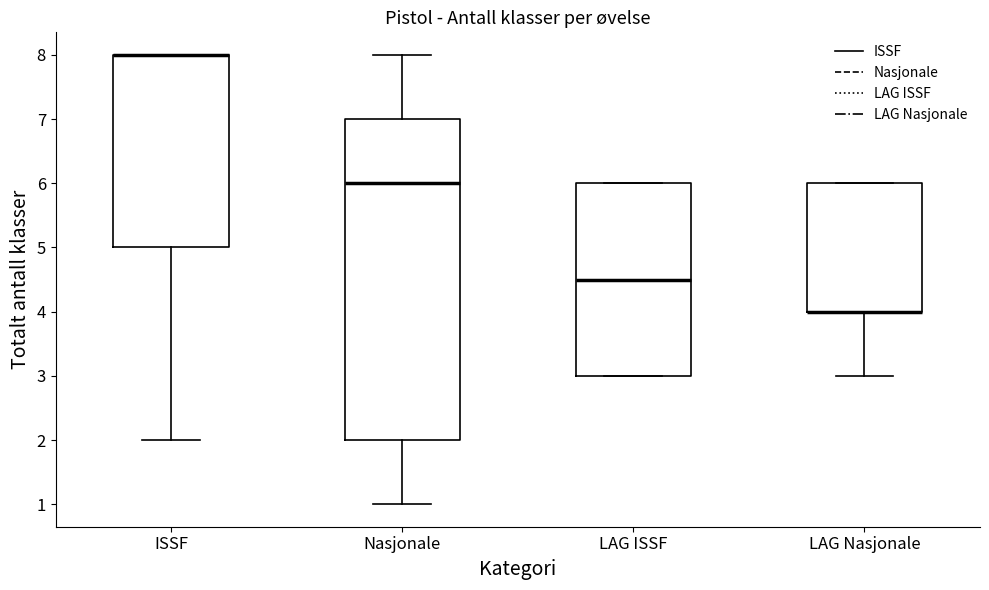

Reading left to right, read every box against the y-axis: the position of its median line, the range the box covers, and the ends of its whiskers. The values are not printed on the chart, so give them approximately, as read against the axis.

ISSF: median 8.0 (drawn on the box's upper edge), box 5.0 to 8.0, whiskers 2.0 to 8.0
Nasjonale: median 6.0, box 2.0 to 7.0, whiskers 1.0 to 8.0
LAG ISSF: median 4.5, box 3.0 to 6.0, whiskers 3.0 to 6.0
LAG Nasjonale: median 4.0 (drawn on the box's lower edge), box 4.0 to 6.0, whiskers 3.0 to 6.0